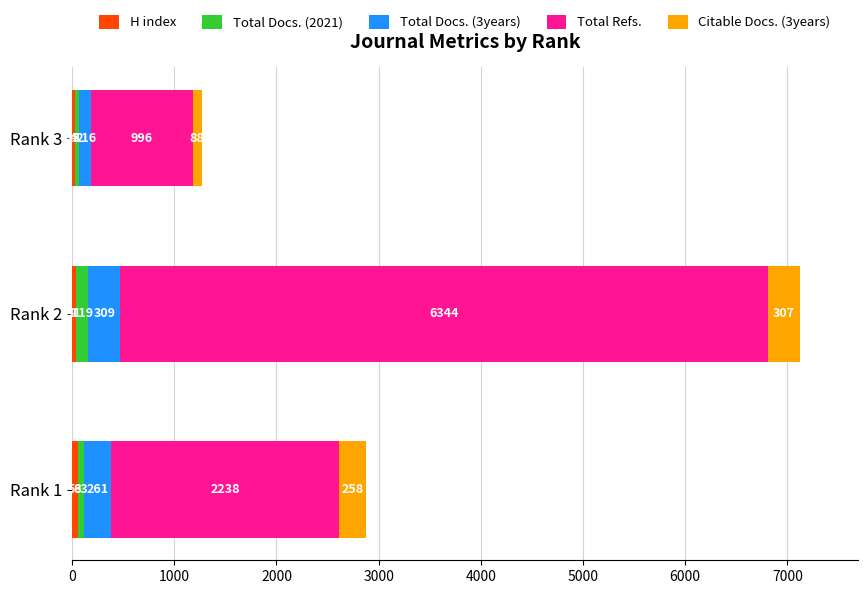

What is the total value across all series at Rank 3?

1267